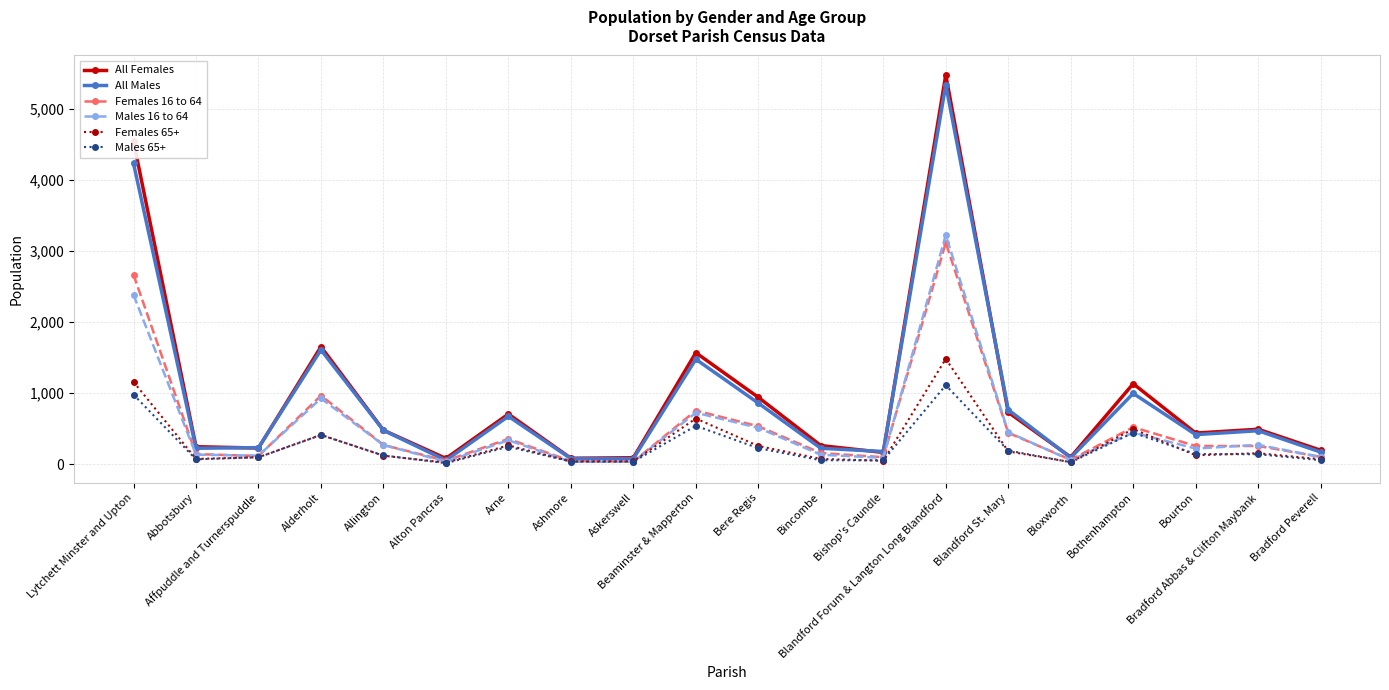

Count the number of categories in the chart.

20